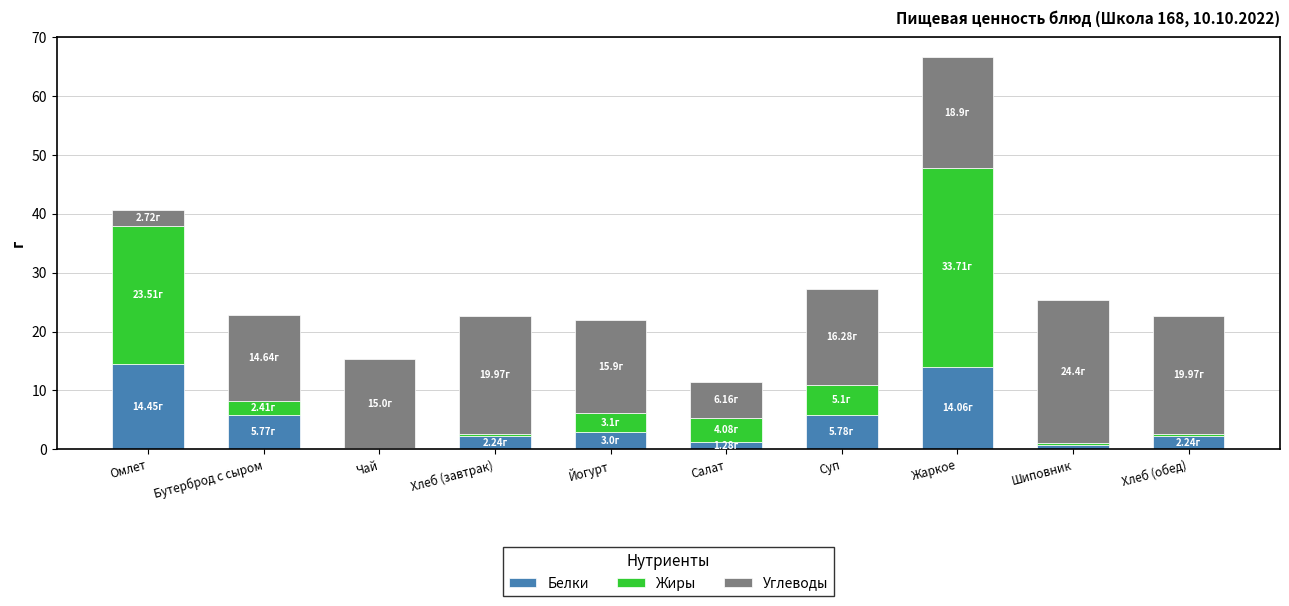

What is the sum of the Белки values at Хлеб (обед) and Хлеб (завтрак)?

4.5